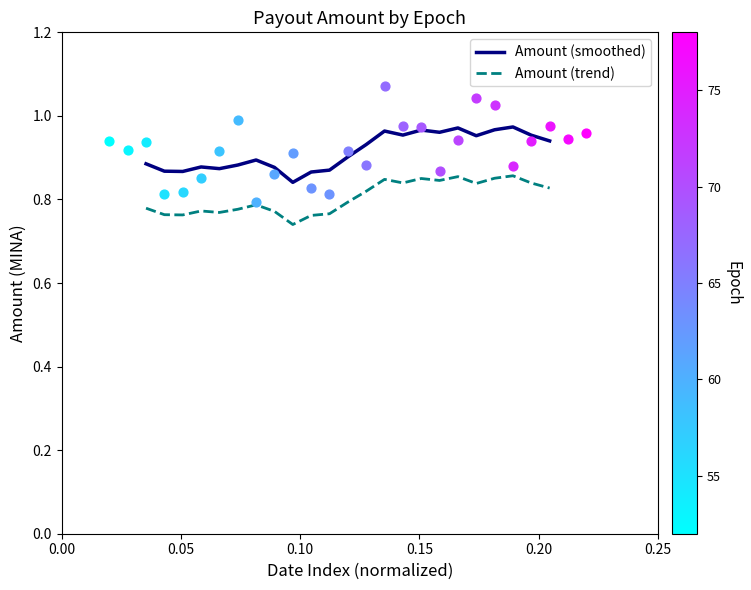

True or false: Amount (trend) and Amount (smoothed) cross at least once.

False